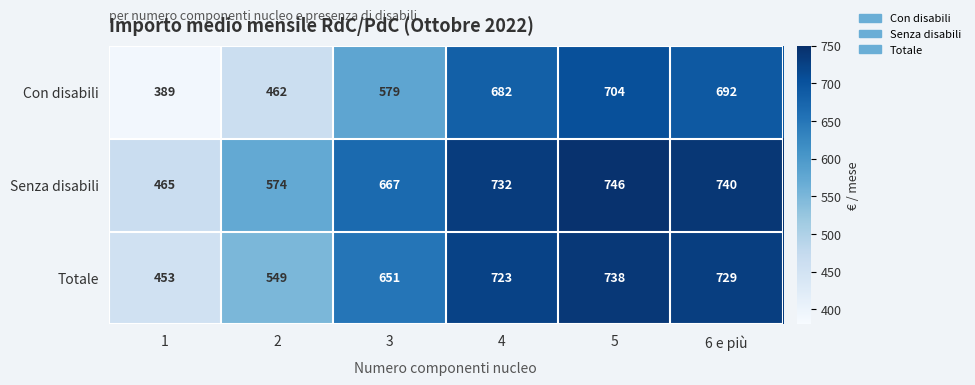

What is the total value across all series at 4?

2137